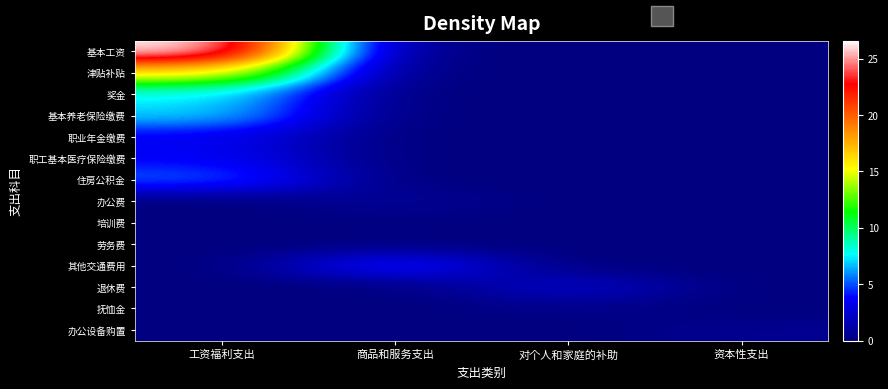

Reading right to left, what are all the values shown in this chart?

基本工资: 资本性支出=0.0	对个人和家庭的补助=0.0	商品和服务支出=0.0	工资福利支出=26.6
津贴补贴: 资本性支出=0.0	对个人和家庭的补助=0.0	商品和服务支出=0.0	工资福利支出=16.4
奖金: 资本性支出=0.0	对个人和家庭的补助=0.0	商品和服务支出=0.0	工资福利支出=7.7
基本养老保险缴费: 资本性支出=0.0	对个人和家庭的补助=0.0	商品和服务支出=0.0	工资福利支出=7.0
职业年金缴费: 资本性支出=0.0	对个人和家庭的补助=0.0	商品和服务支出=0.0	工资福利支出=3.5
职工基本医疗保险缴费: 资本性支出=0.0	对个人和家庭的补助=0.0	商品和服务支出=0.0	工资福利支出=3.7
住房公积金: 资本性支出=0.0	对个人和家庭的补助=0.0	商品和服务支出=0.0	工资福利支出=5.3
办公费: 资本性支出=0.0	对个人和家庭的补助=0.0	商品和服务支出=0.8	工资福利支出=0.0
培训费: 资本性支出=0.0	对个人和家庭的补助=0.0	商品和服务支出=0.1	工资福利支出=0.0
劳务费: 资本性支出=0.0	对个人和家庭的补助=0.0	商品和服务支出=0.1	工资福利支出=0.0
其他交通费用: 资本性支出=0.0	对个人和家庭的补助=0.0	商品和服务支出=4.6	工资福利支出=0.0
退休费: 资本性支出=0.0	对个人和家庭的补助=2.4	商品和服务支出=0.0	工资福利支出=0.0
抚恤金: 资本性支出=0.0	对个人和家庭的补助=0.4	商品和服务支出=0.0	工资福利支出=0.0
办公设备购置: 资本性支出=0.6	对个人和家庭的补助=0.0	商品和服务支出=0.0	工资福利支出=0.0